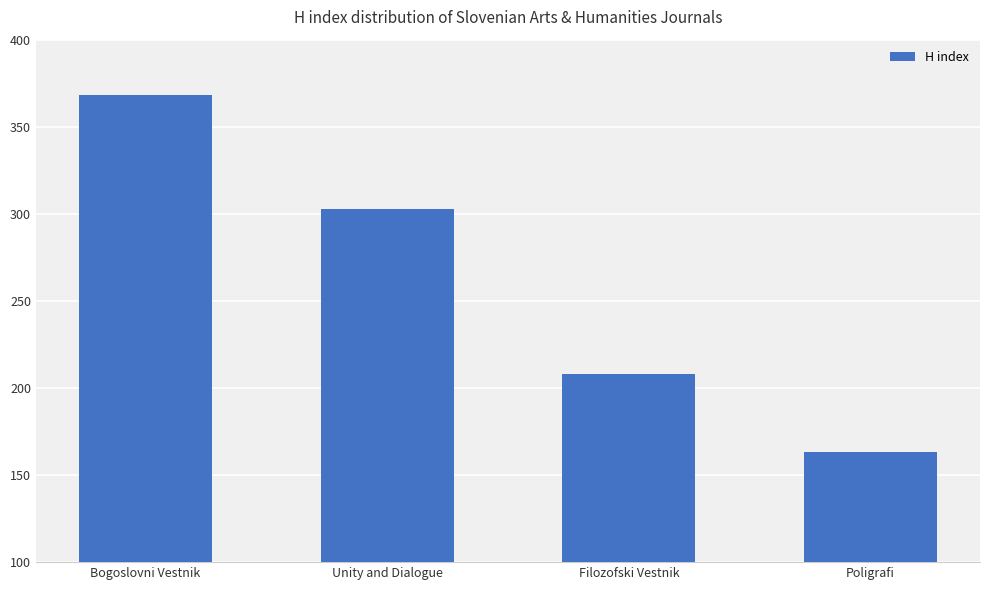

How many bars are there in total?

4